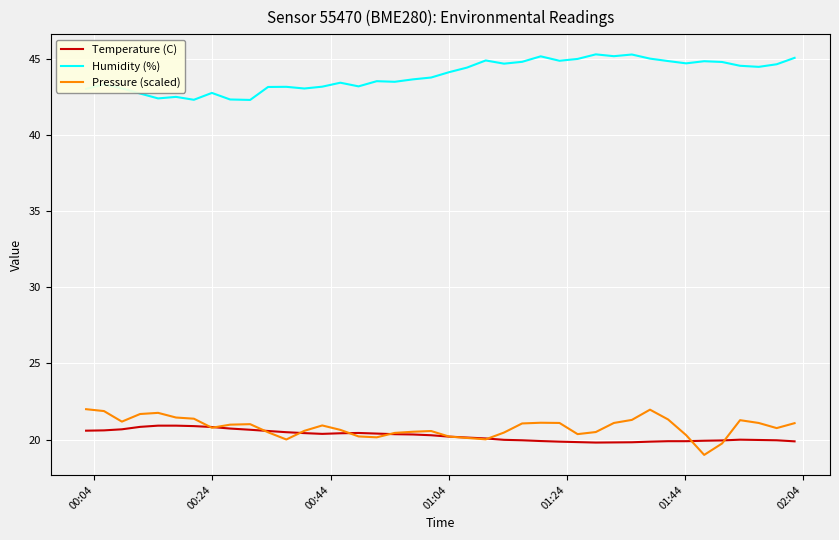

What is the difference between the second highest and second lowest values in the Pressure (scaled) series?

2.2